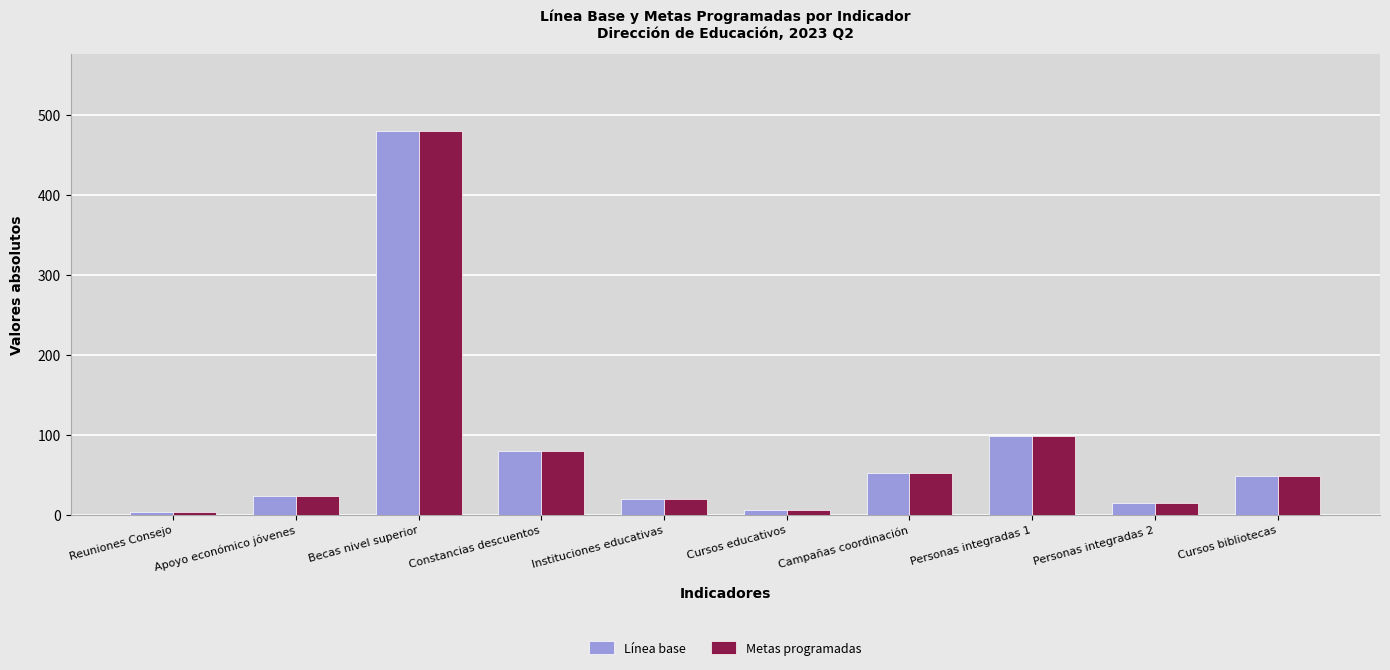

How many data points does each series have?

10